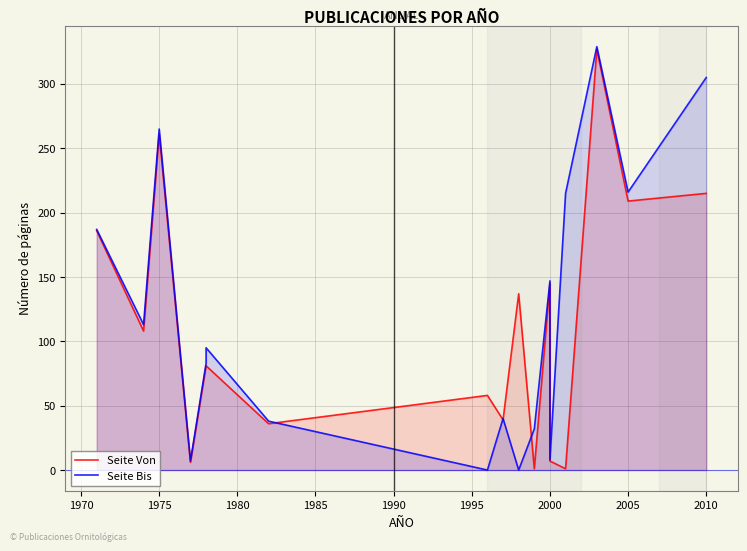

Is the value of Seite Bis at 14 greater than the value of Seite Von at 1990?

Yes